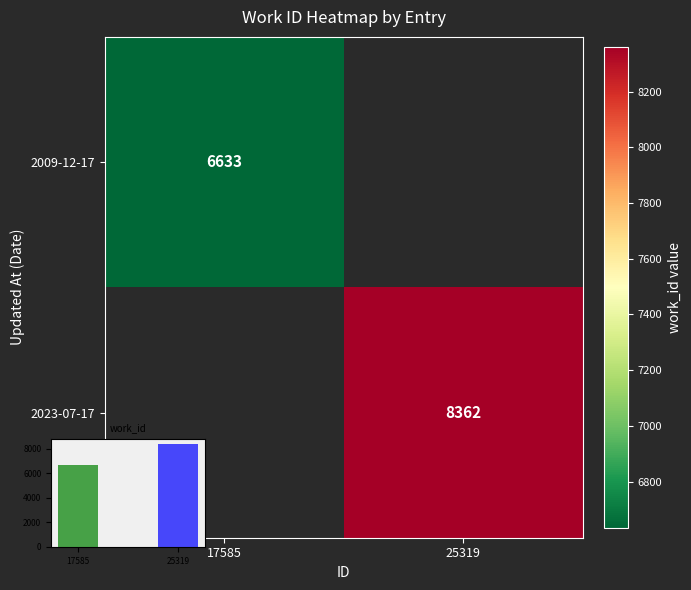

Rank the series by their average value, from lowest to highest.

2009-12-17, 2023-07-17